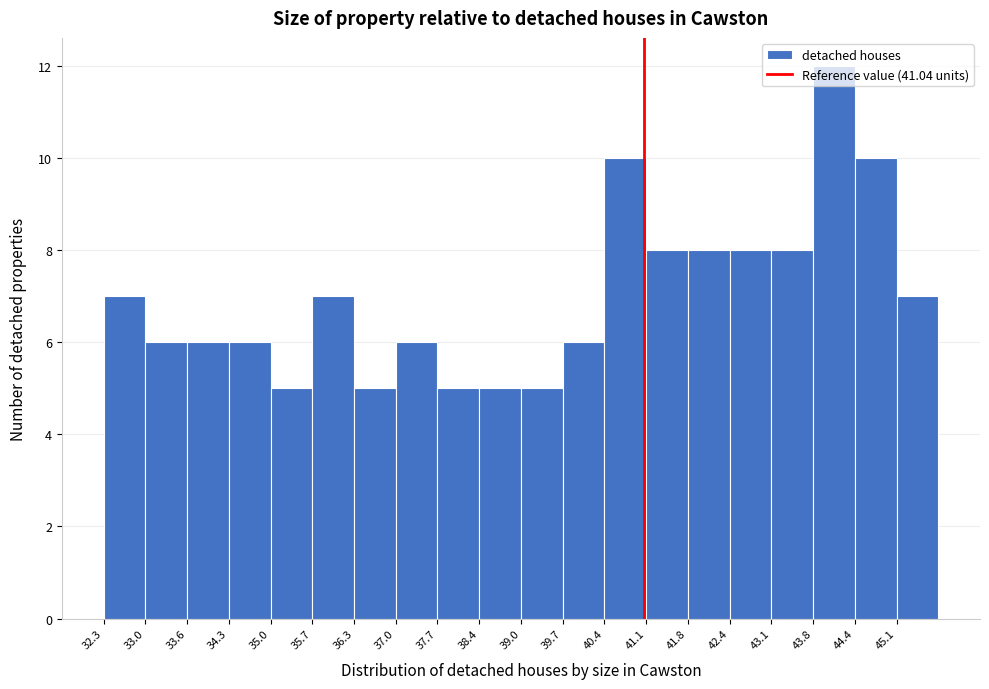

Reading left to right, list every bar in this chart as the range it spans on the x-axis followed by its height. Neither the bar edges nor the heights are printed on the chart, so give them approximately, as read against the axes.

32.3 to 33.0: 7
33.0 to 33.7: 6
33.7 to 34.3: 6
34.3 to 35.0: 6
35.0 to 35.7: 5
35.7 to 36.4: 7
36.4 to 37.0: 5
37.0 to 37.7: 6
37.7 to 38.4: 5
38.4 to 39.1: 5
39.1 to 39.7: 5
39.7 to 40.4: 6
40.4 to 41.1: 10
41.1 to 41.8: 8
41.8 to 42.4: 8
42.4 to 43.1: 8
43.1 to 43.8: 8
43.8 to 44.5: 12
44.5 to 45.1: 10
45.1 to 45.8: 7